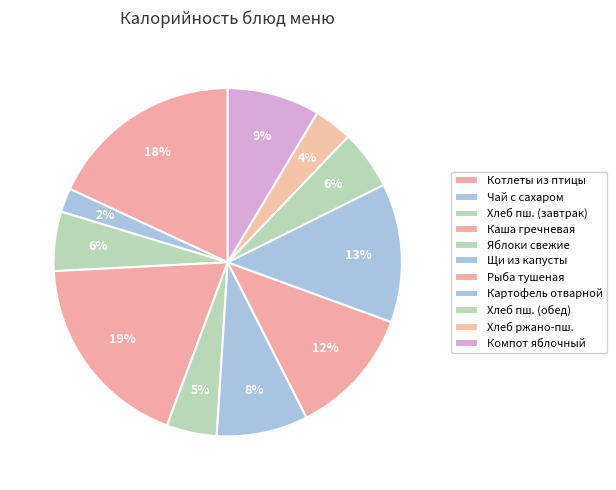

Which slice is the smallest?

Чай с сахаром